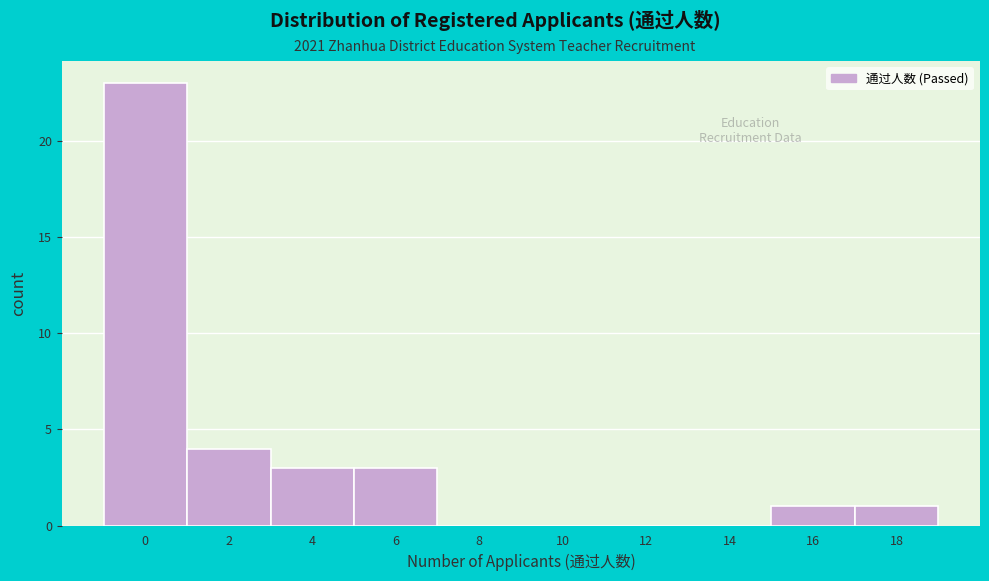

Reading right to left, what are all the values shown in this chart?

18=1	16=1	14=0	12=0	10=0	8=0	6=3	4=3	2=4	0=23